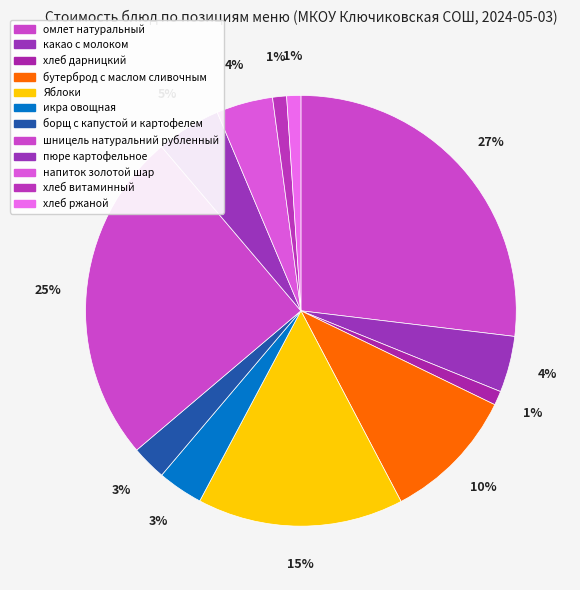

What percentage is the шницель натуральний рубленный slice, to the nearest percent?

25%